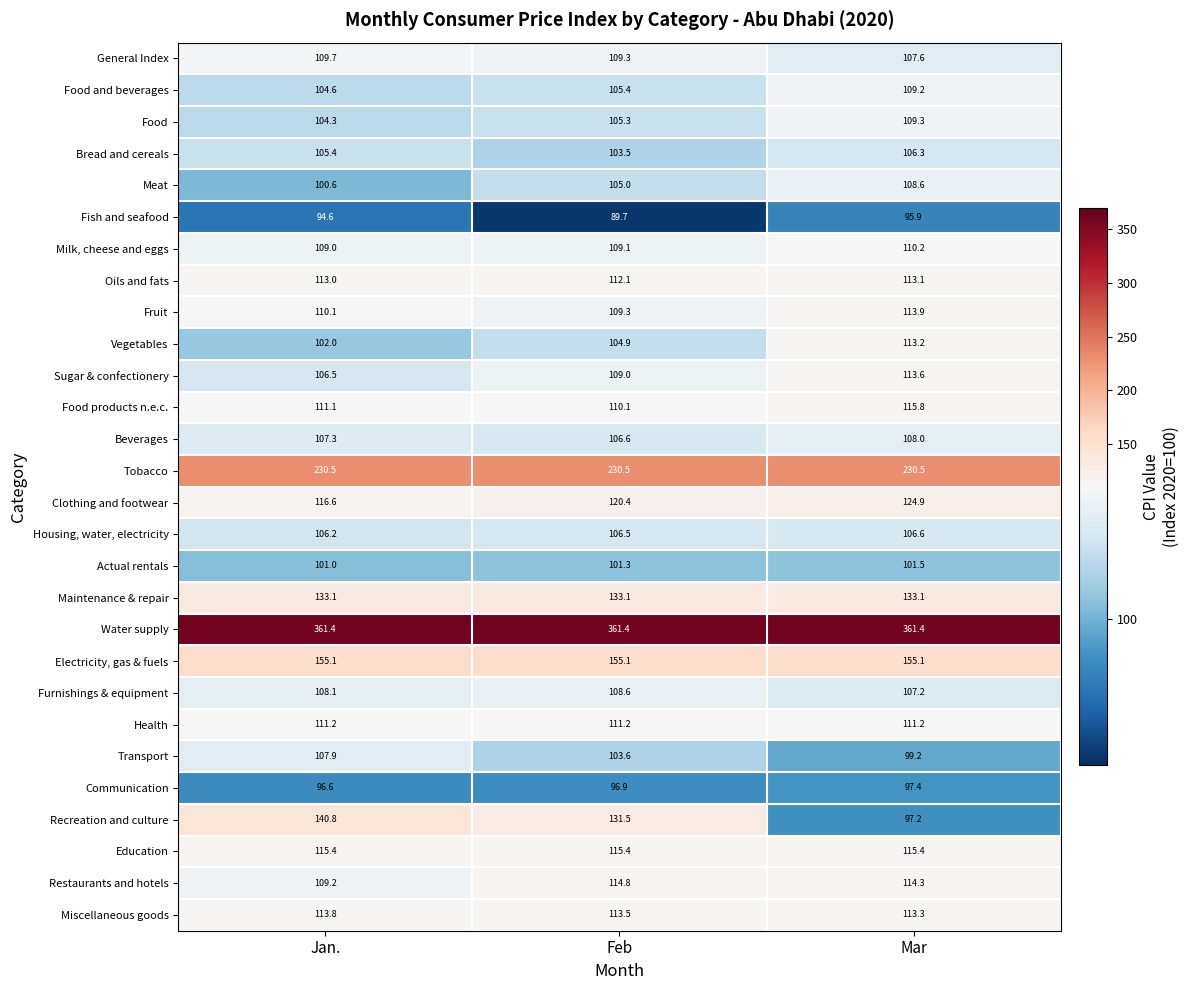

At Jan., list the series in order from largest to smallest.

Water supply, Tobacco, Electricity, gas & fuels, Recreation and culture, Maintenance & repair, Clothing and footwear, Education, Miscellaneous goods, Oils and fats, Health, Food products n.e.c., Fruit, General Index, Restaurants and hotels, Milk, cheese and eggs, Furnishings & equipment, Transport, Beverages, Sugar & confectionery, Housing, water, electricity, Bread and cereals, Food and beverages, Food, Vegetables, Actual rentals, Meat, Communication, Fish and seafood